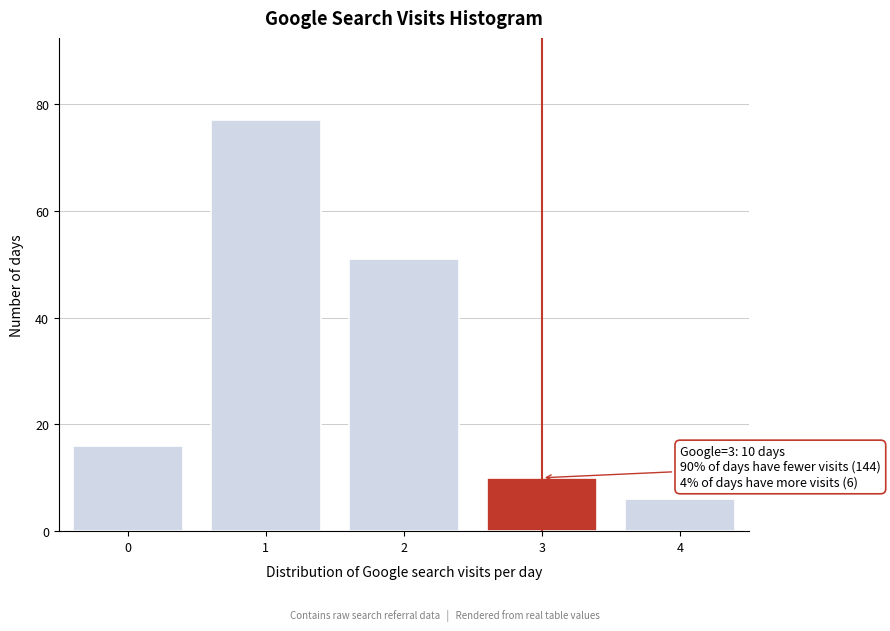

Reading left to right, extract all data points from this chart.

16	77	51	10	6